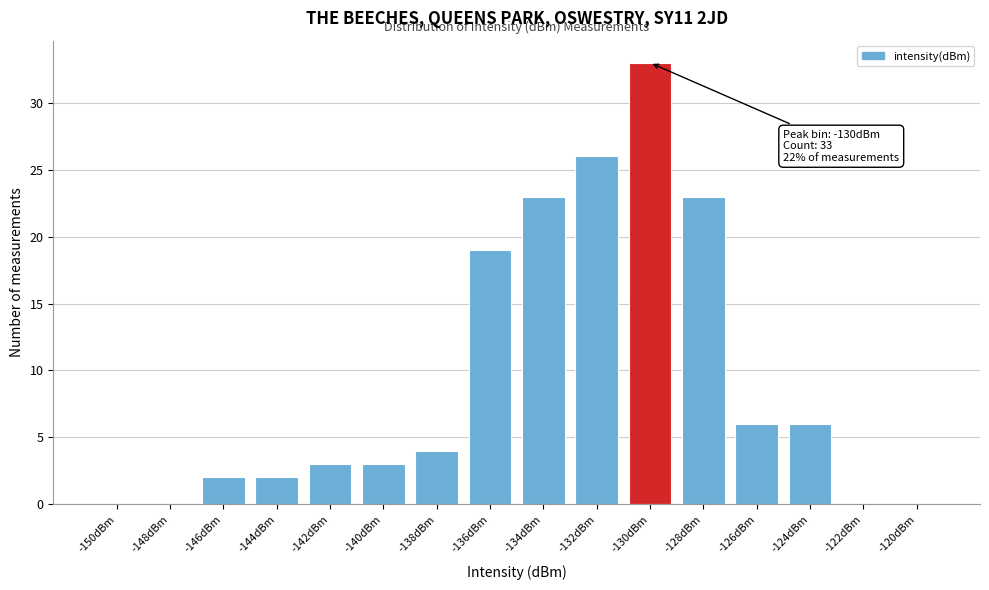

Reading left to right, extract all data points from this chart.

-150dBm=0	-148dBm=0	-146dBm=2	-144dBm=2	-142dBm=3	-140dBm=3	-138dBm=4	-136dBm=19	-134dBm=23	-132dBm=26	-130dBm=33	-128dBm=23	-126dBm=6	-124dBm=6	-122dBm=0	-120dBm=0